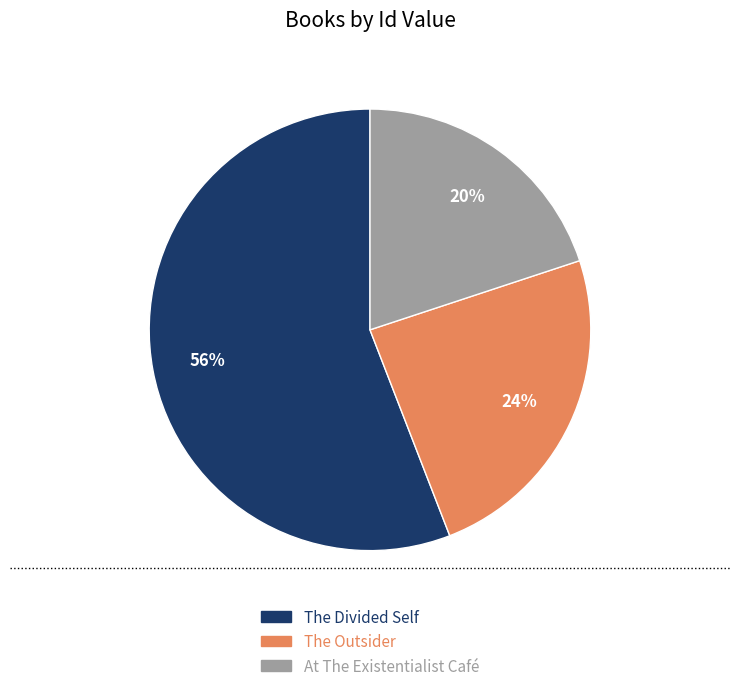

To the nearest percent, what is the combined percentage of The Divided Self and At The Existentialist Café?

76%